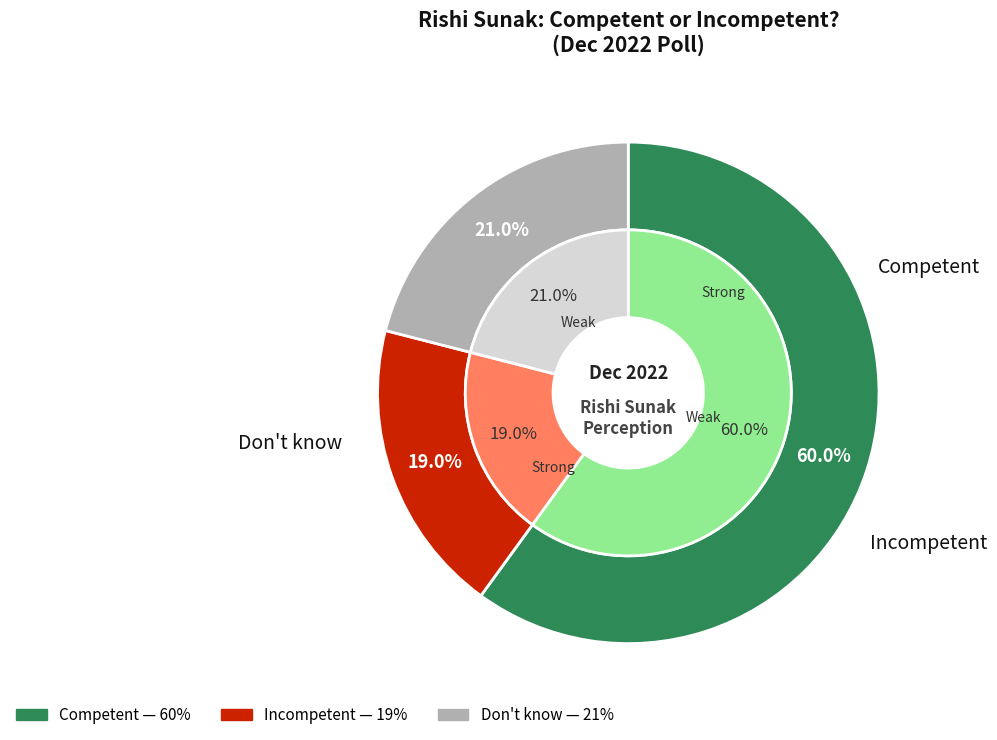

Combined, do Incompetent and Competent account for over 50%?

Yes